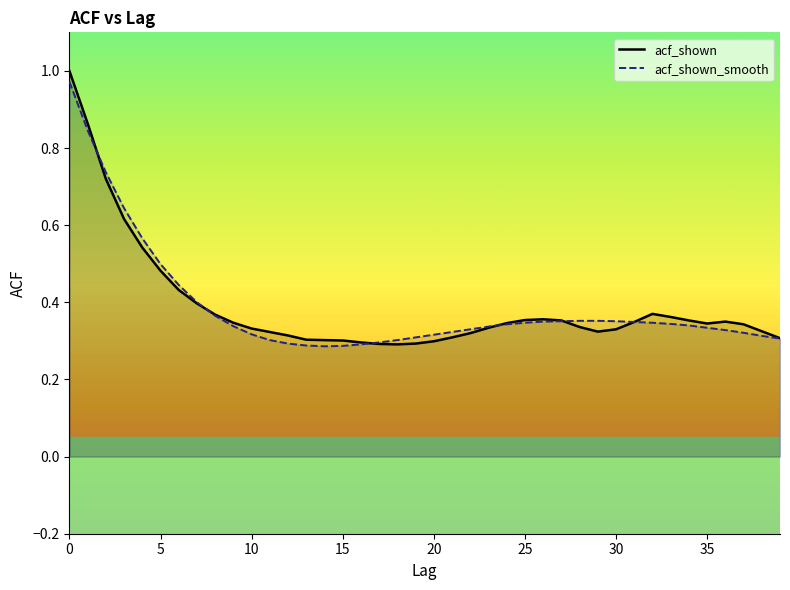

True or false: acf_shown has more than 0 interior local peaks.

True